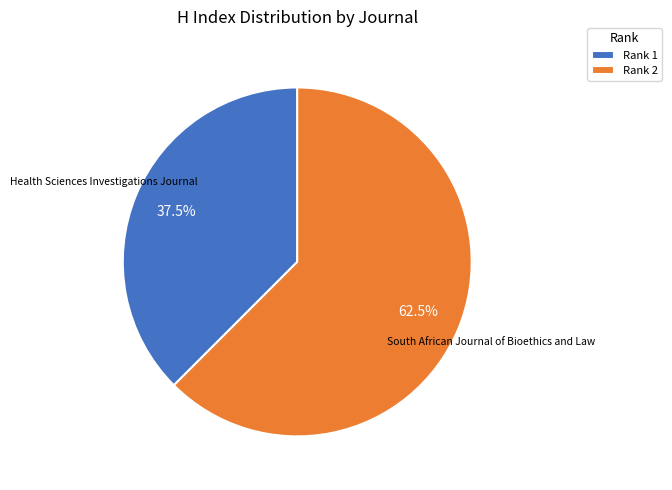

Count the number of slices in the pie.

2